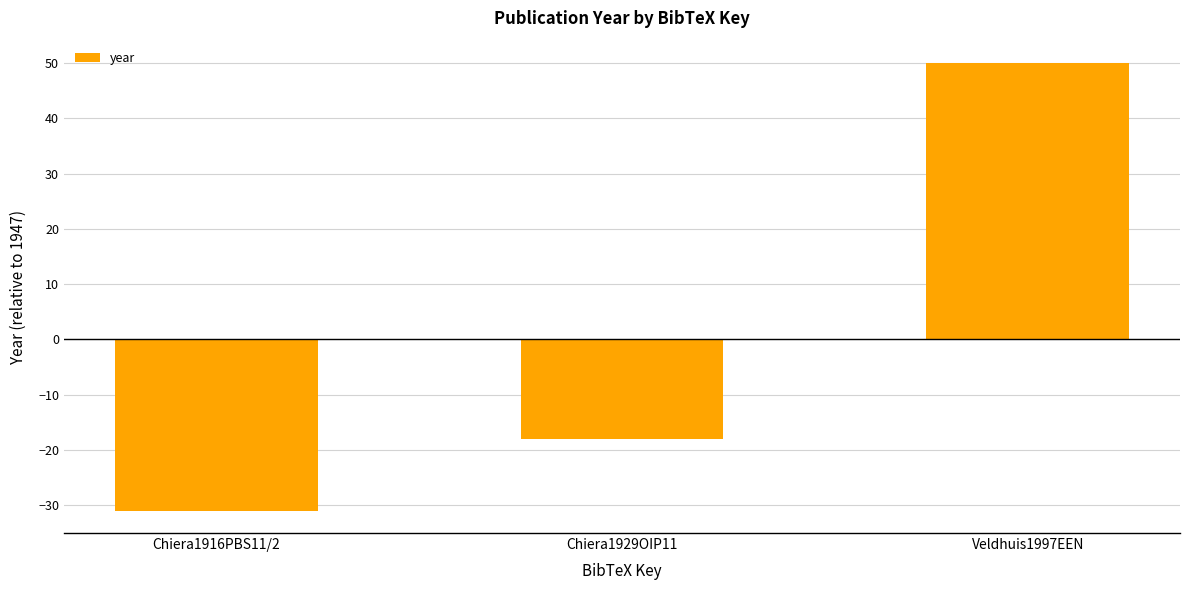

What is the value of the 2nd bar from the left?

-18